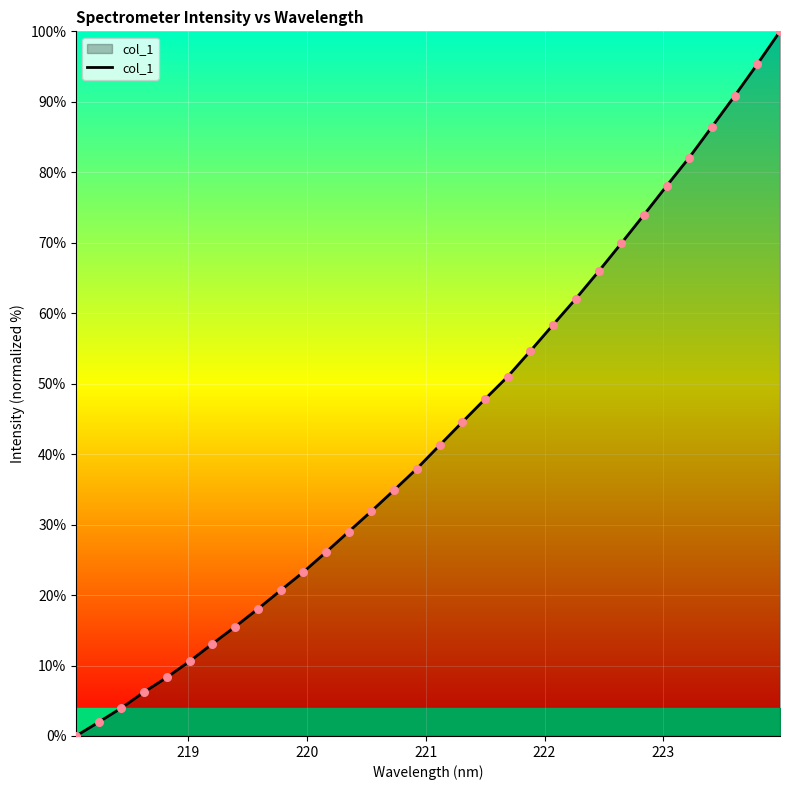

What is the greatest value displayed?

100.0